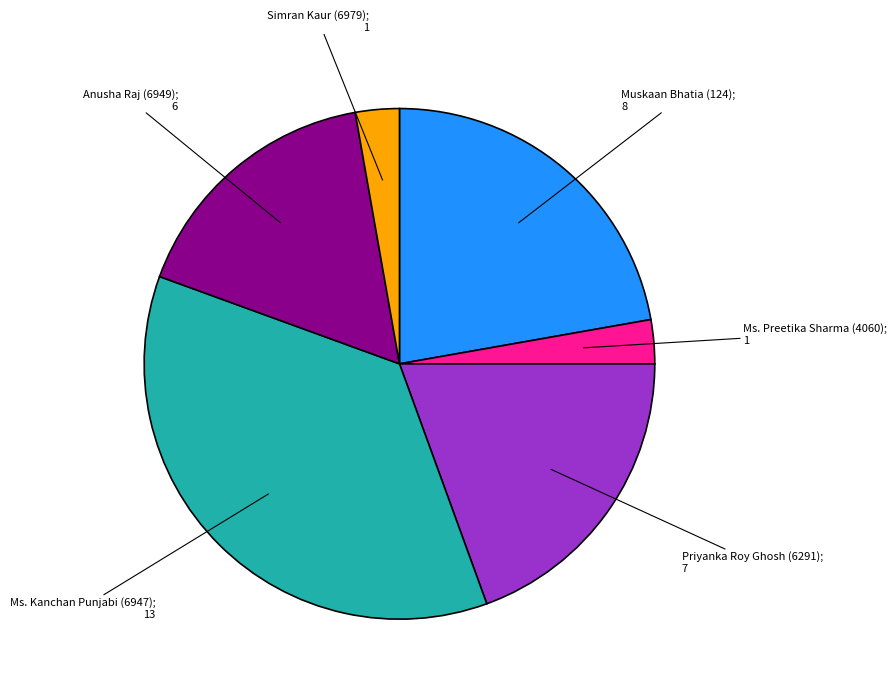

Is there any slice that represents more than half of the pie?

No